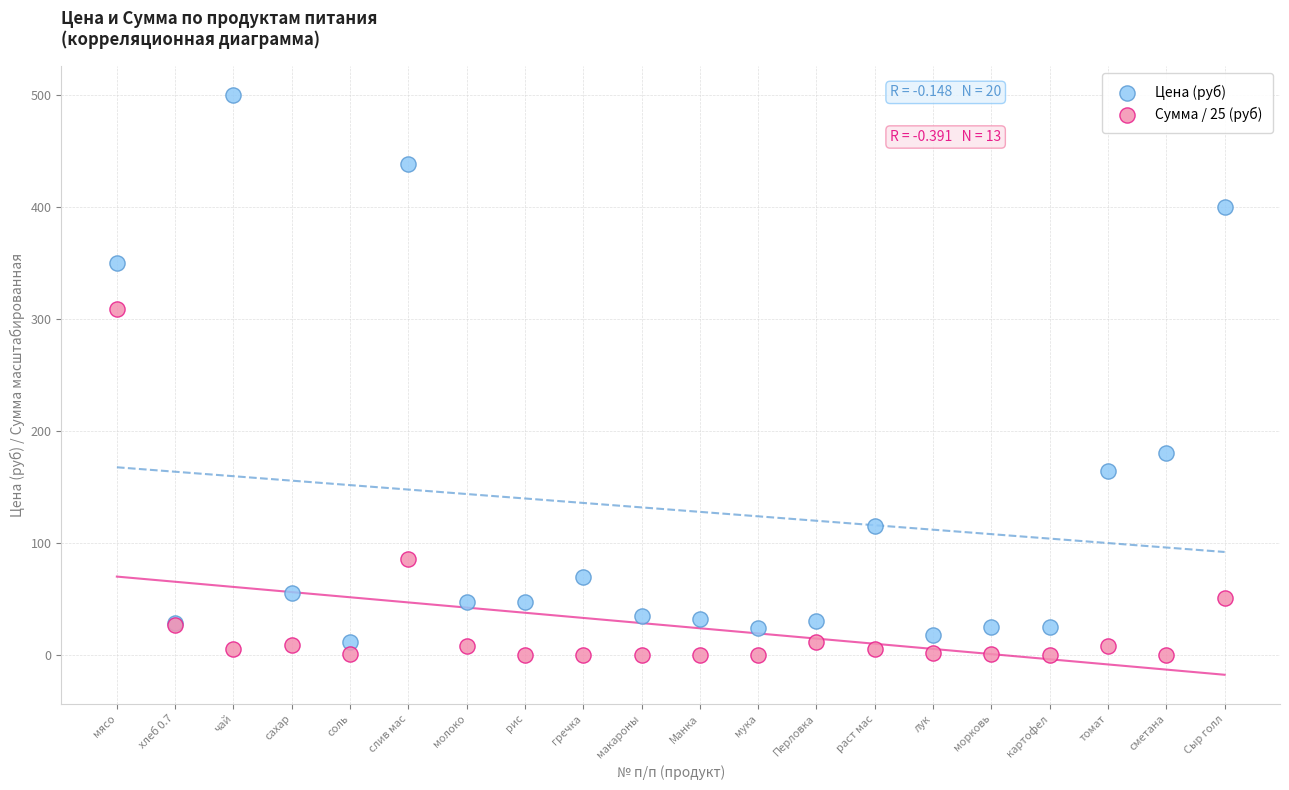

What is the X range (max minus min) for the scatter plot?

19.0